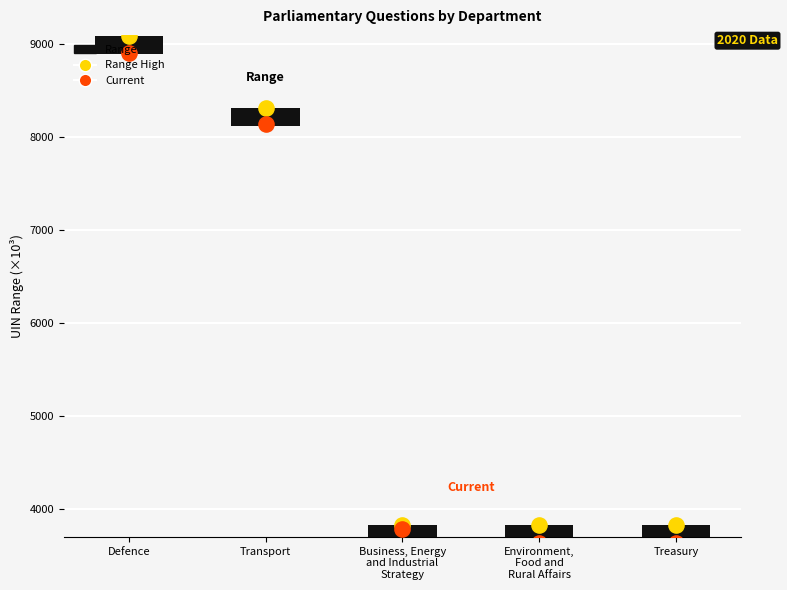

Is the value of answering_dept_id at Transport greater than the value of uin_range_low at Defence?

No